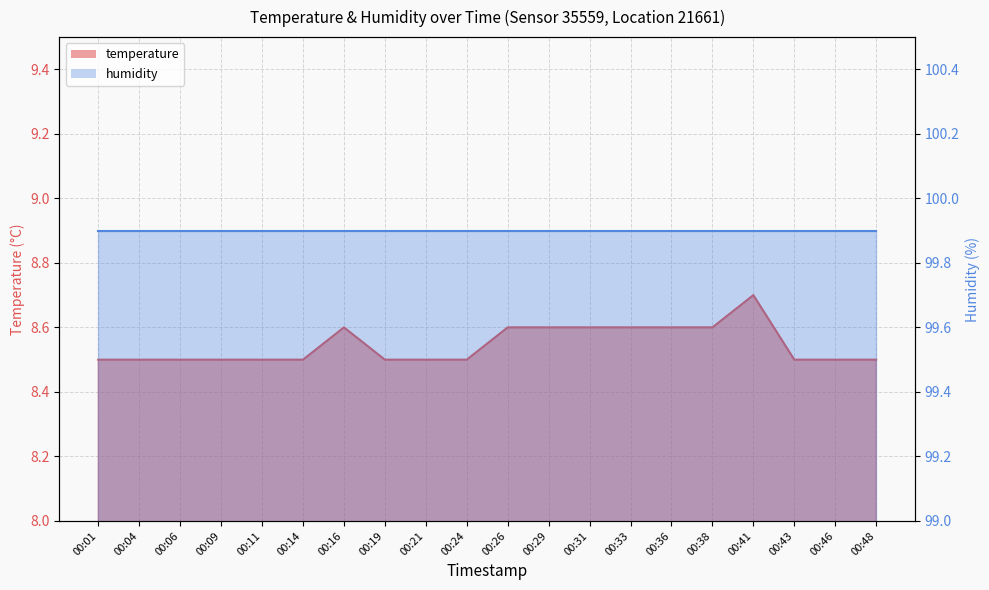

At which label is the value closest to 8?

00:01